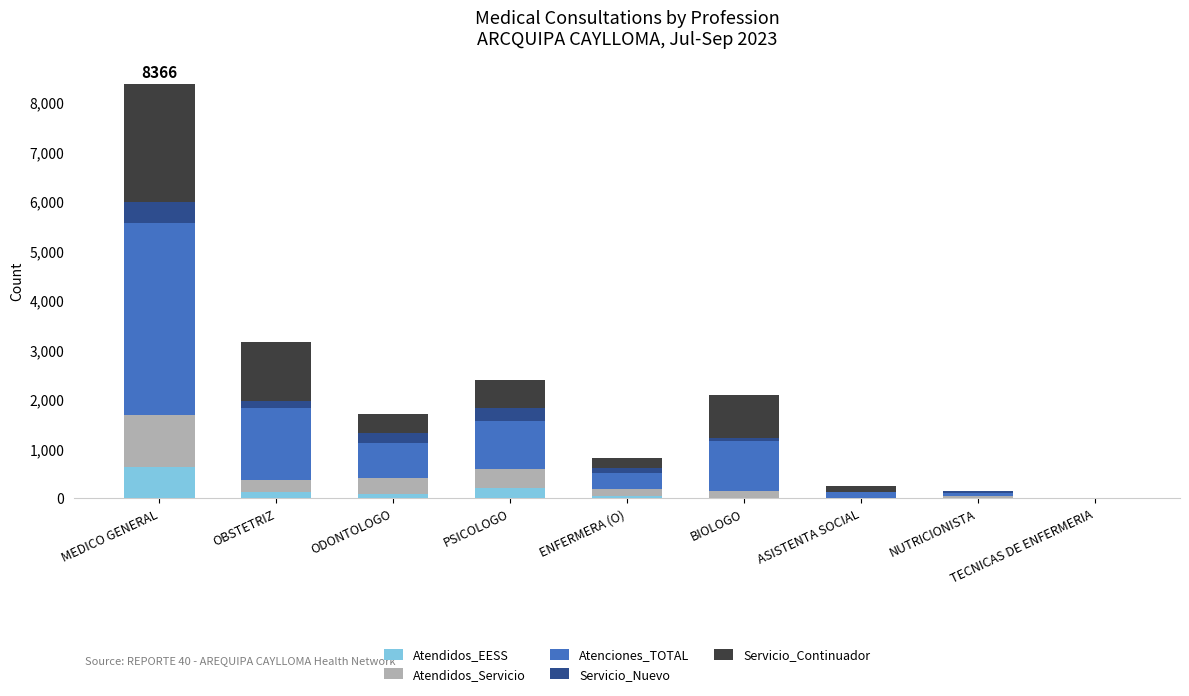

What is the highest value of the Atendidos_EESS series?

638